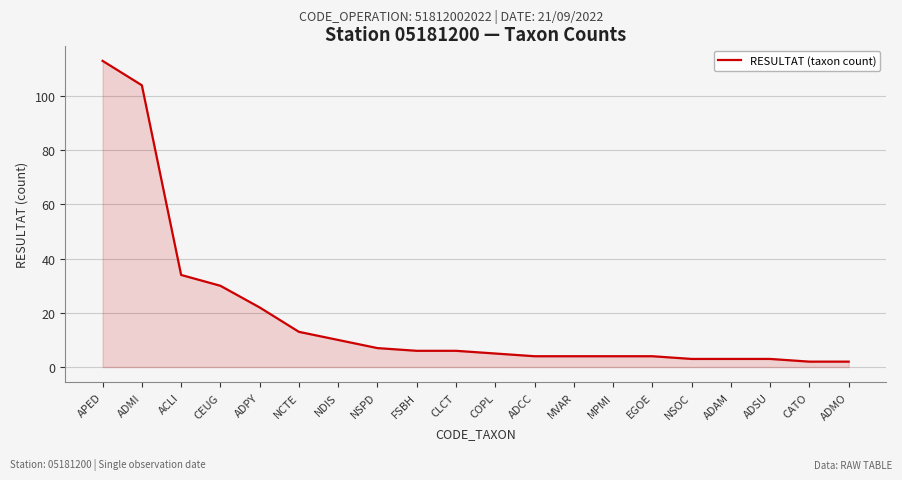

What position from the left is NSOC?

16